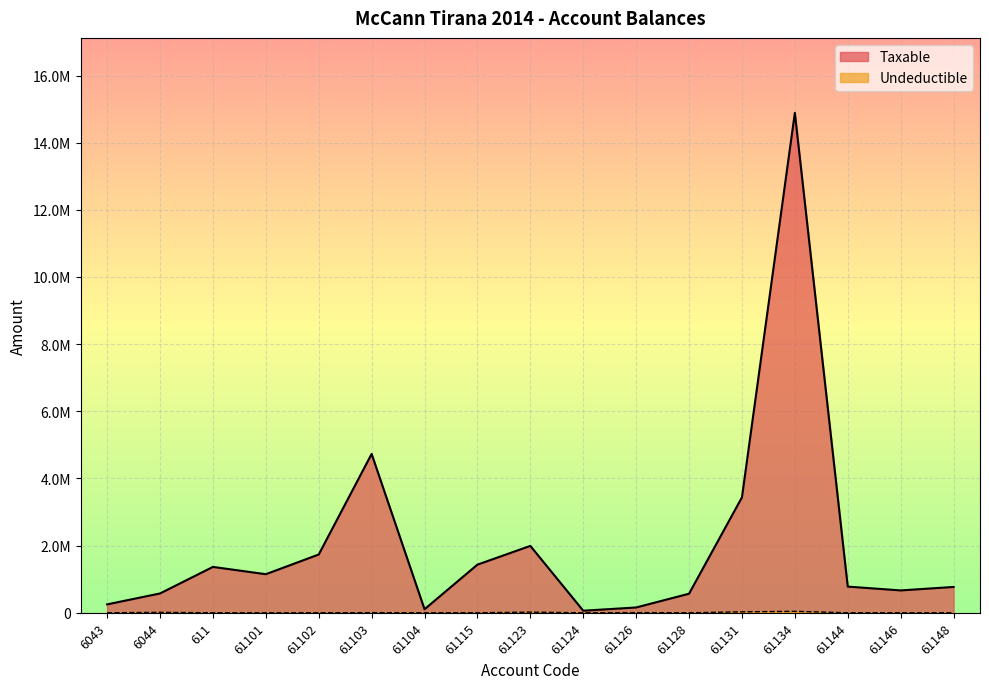

What is the approximate value of Taxable at 61146?

666085.5